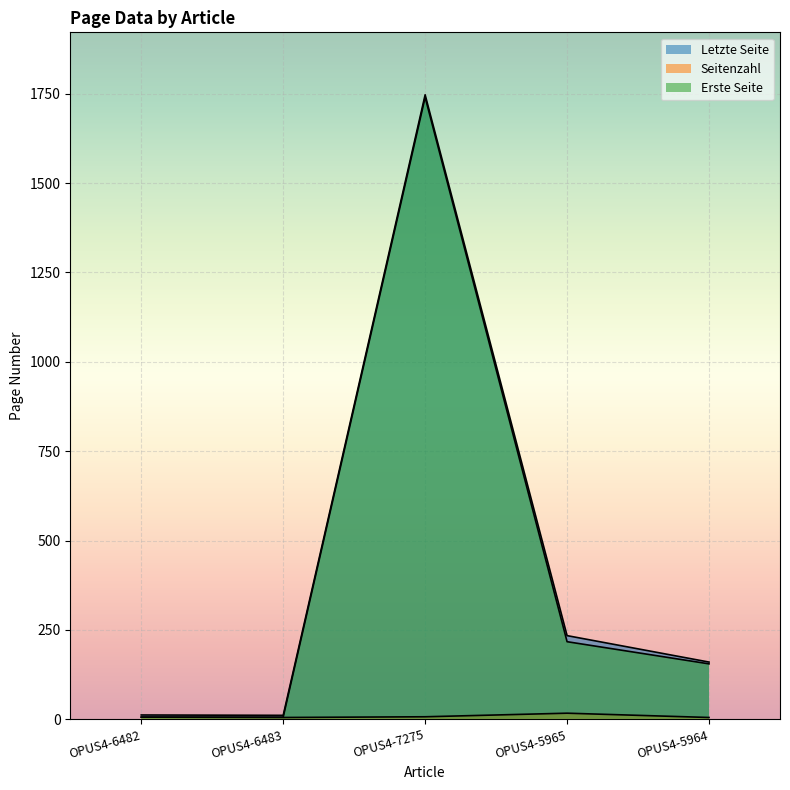

Is the value of Erste Seite at OPUS4-5965 greater than the value of Seitenzahl at OPUS4-5965?

Yes